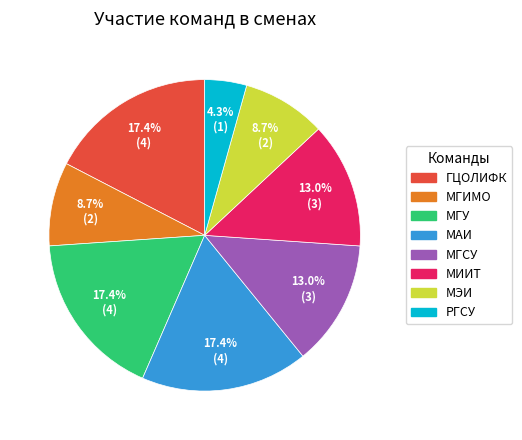

To the nearest percent, what percentage of the pie is МГИМО?

9%